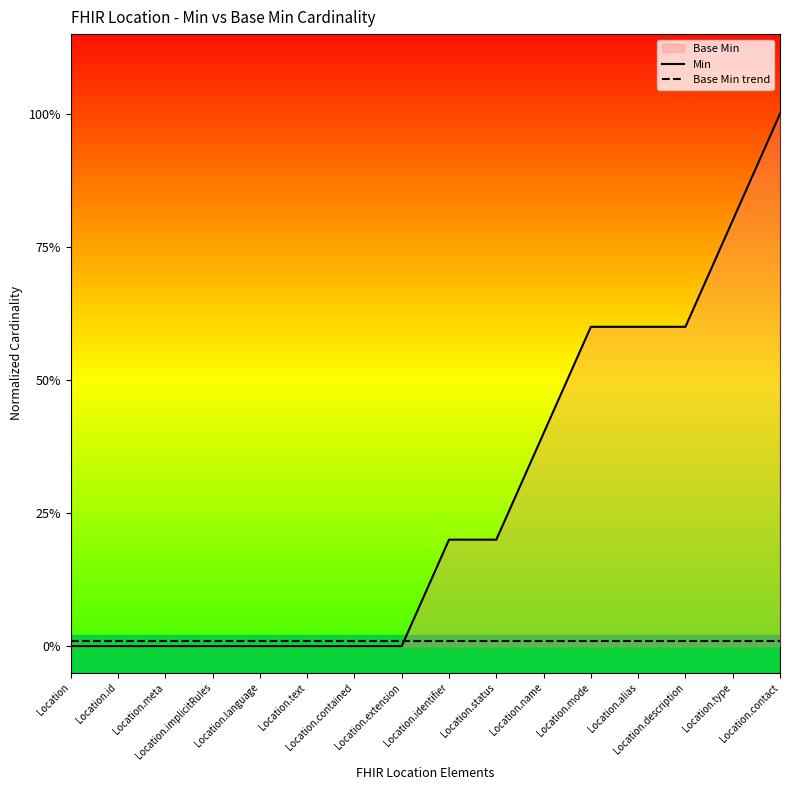

Between Location.identifier and Location.contact, which series saw the biggest shift?

Min